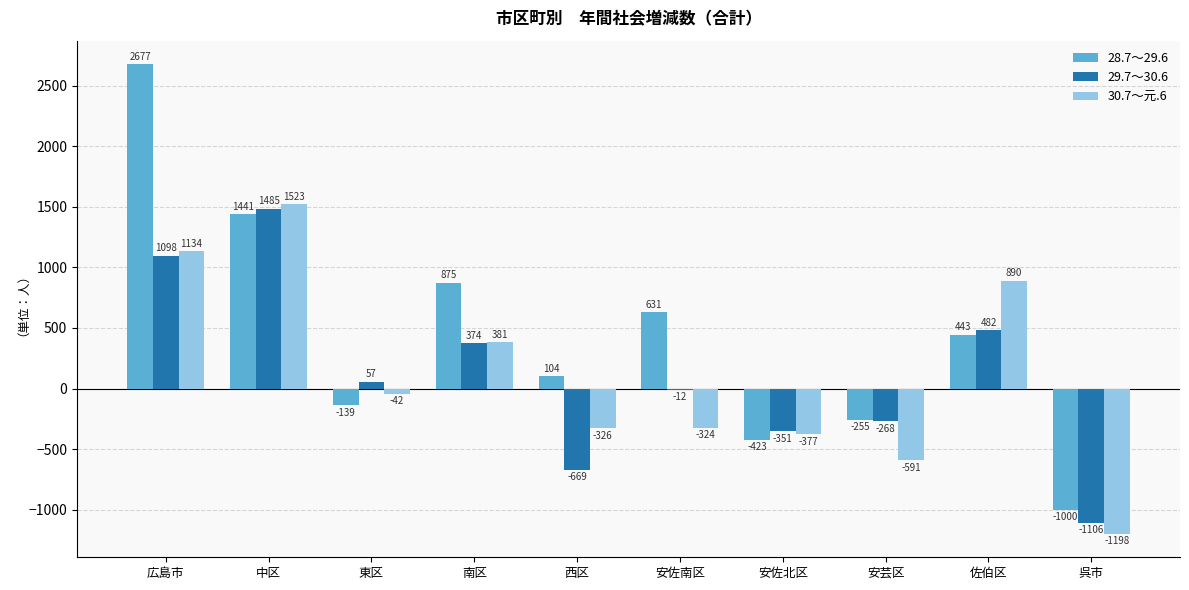

Which series has the largest range (max minus min)?

28.7～29.6